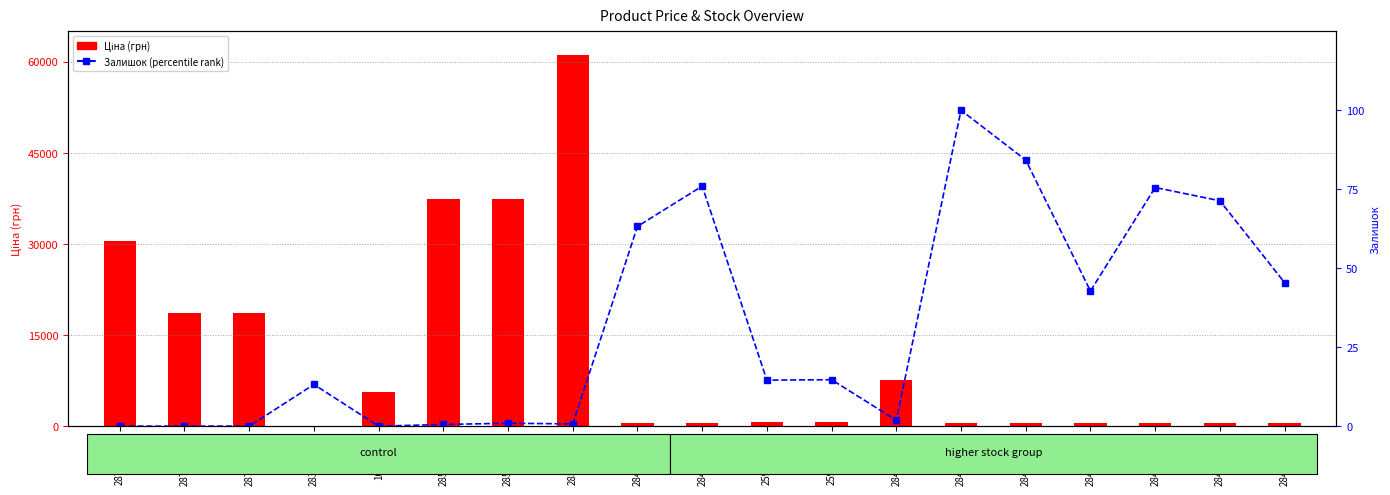

The Залишок (percentile) series shows 63.2 at 284032204. True or false?

True